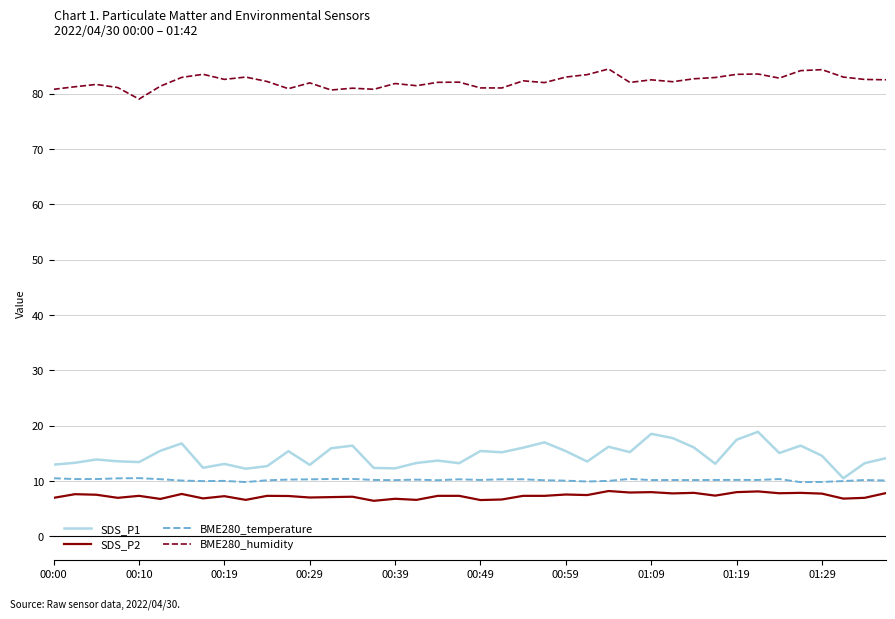

True or false: BME280_humidity and SDS_P2 intersect in this chart.

False